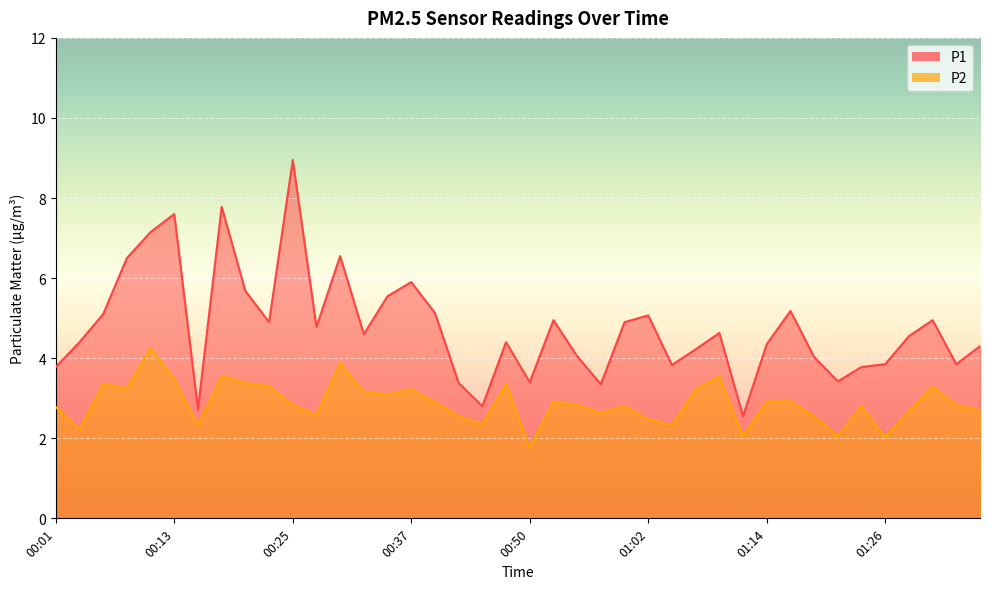

At which category does P1 reach its first local peak?

00:13